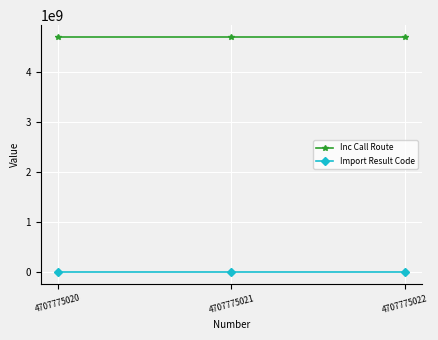

Is the value of Import Result Code at 4707775022 greater than the value of Inc Call Route at 4707775020?

No